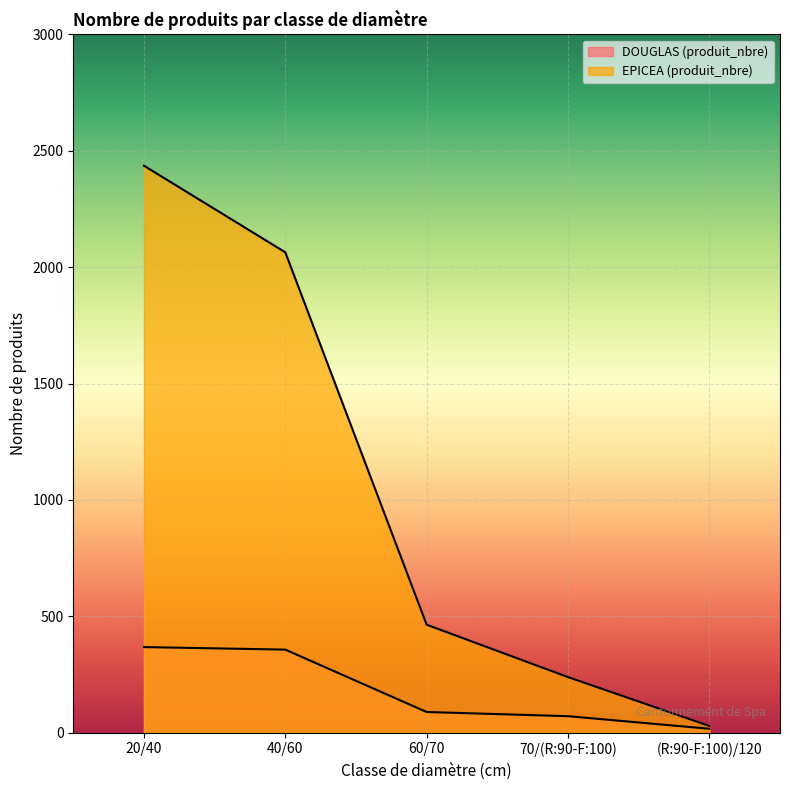

At which category is the sum across all series the highest?

20/40